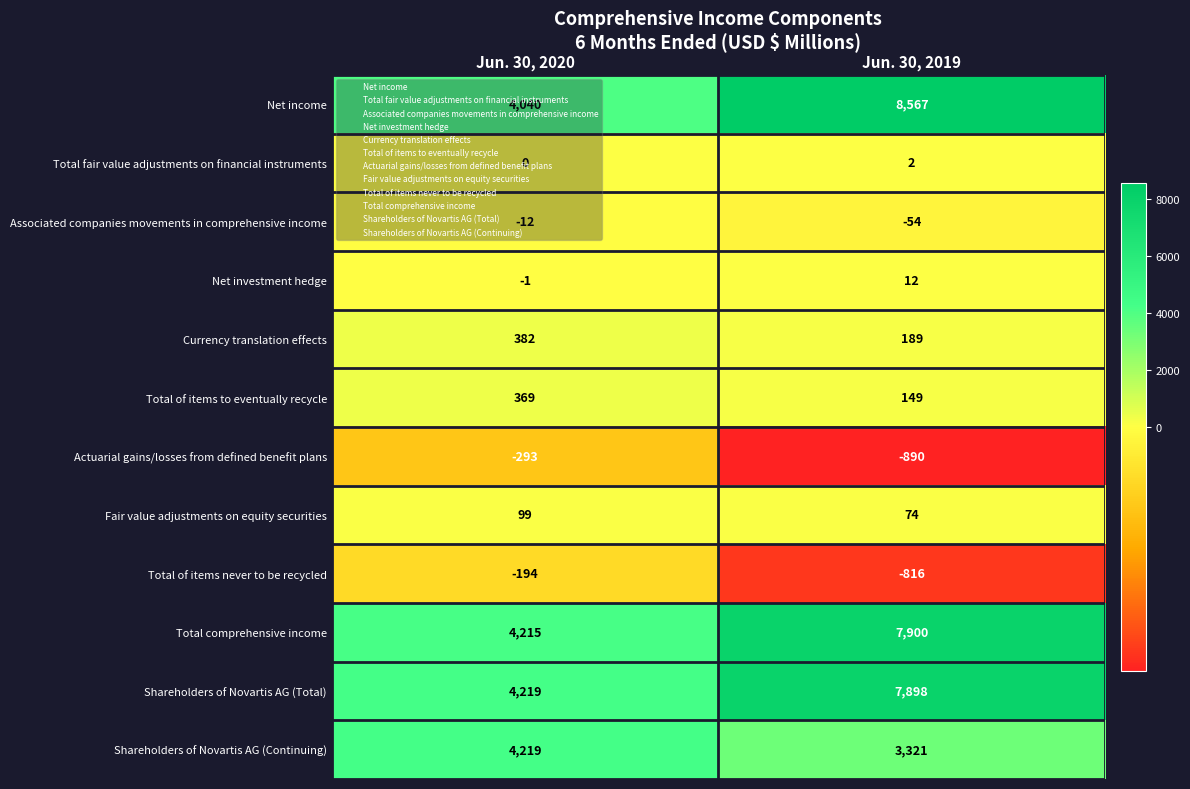

Rank the series by their maximum value, from highest to lowest.

Net income, Total comprehensive income, Shareholders of Novartis AG (Total), Shareholders of Novartis AG (Continuing), Currency translation effects, Total of items to eventually recycle, Fair value adjustments on equity securities, Net investment hedge, Total fair value adjustments on financial instruments, Associated companies movements in comprehensive income, Total of items never to be recycled, Actuarial gains/losses from defined benefit plans